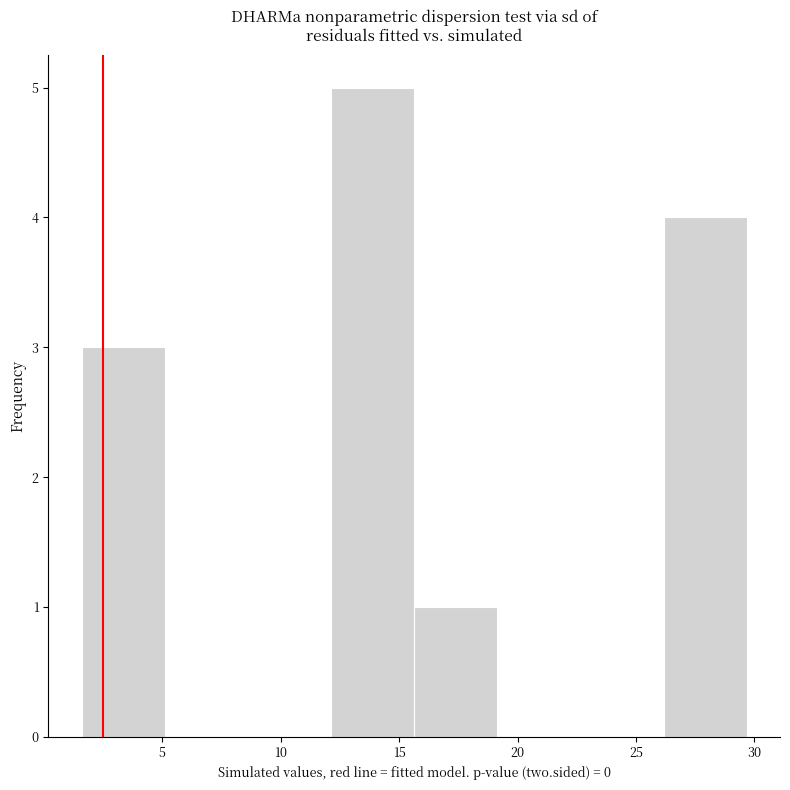

Reading left to right, transcribe this chart: for each bar, give the range it covers on the x-axis and its height. Neither the bar edges nor the heights are printed on the chart, so give them approximately, as read against the axes.

1.5 to 5.0: 3
5.0 to 8.5: 0
8.5 to 12.0: 0
12.0 to 15.5: 5
15.5 to 19.0: 1
19.0 to 22.5: 0
22.5 to 26.0: 0
26.0 to 29.5: 4